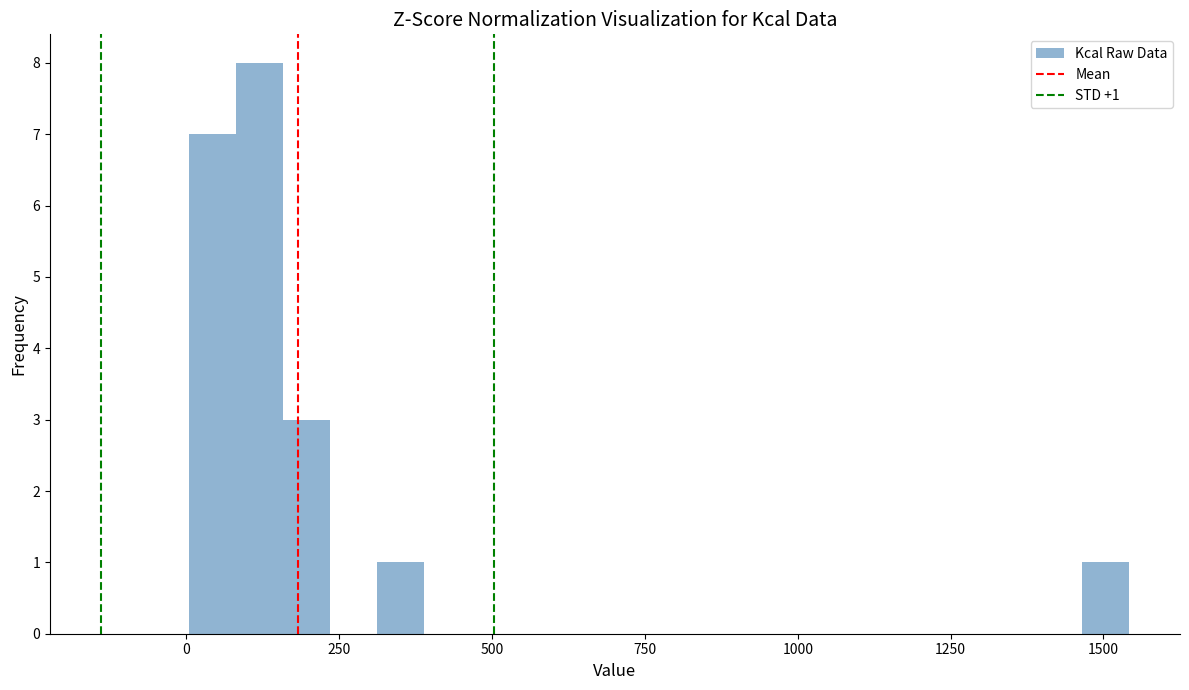

Around what value on the x-axis is the tallest bar? Give the approximate position of its centre, as read against the axis.

100